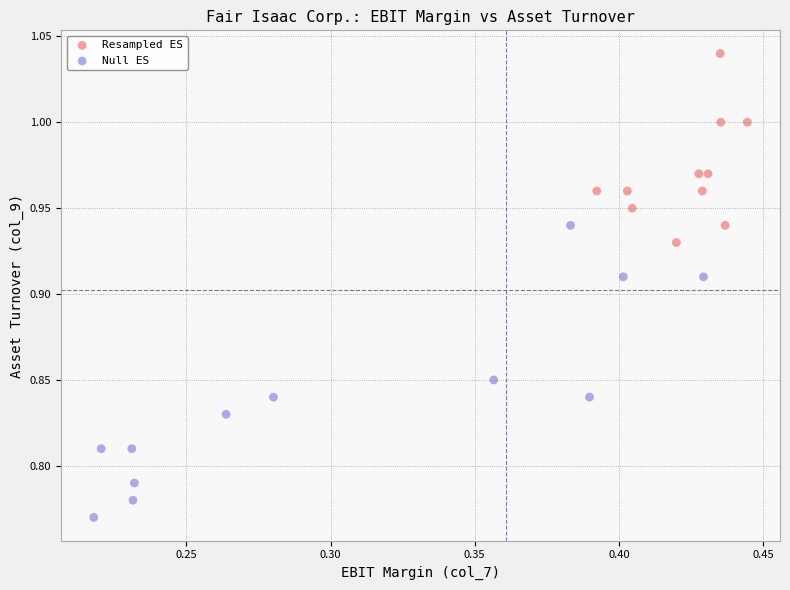

Which series has the widest spread of Y values?

Null ES